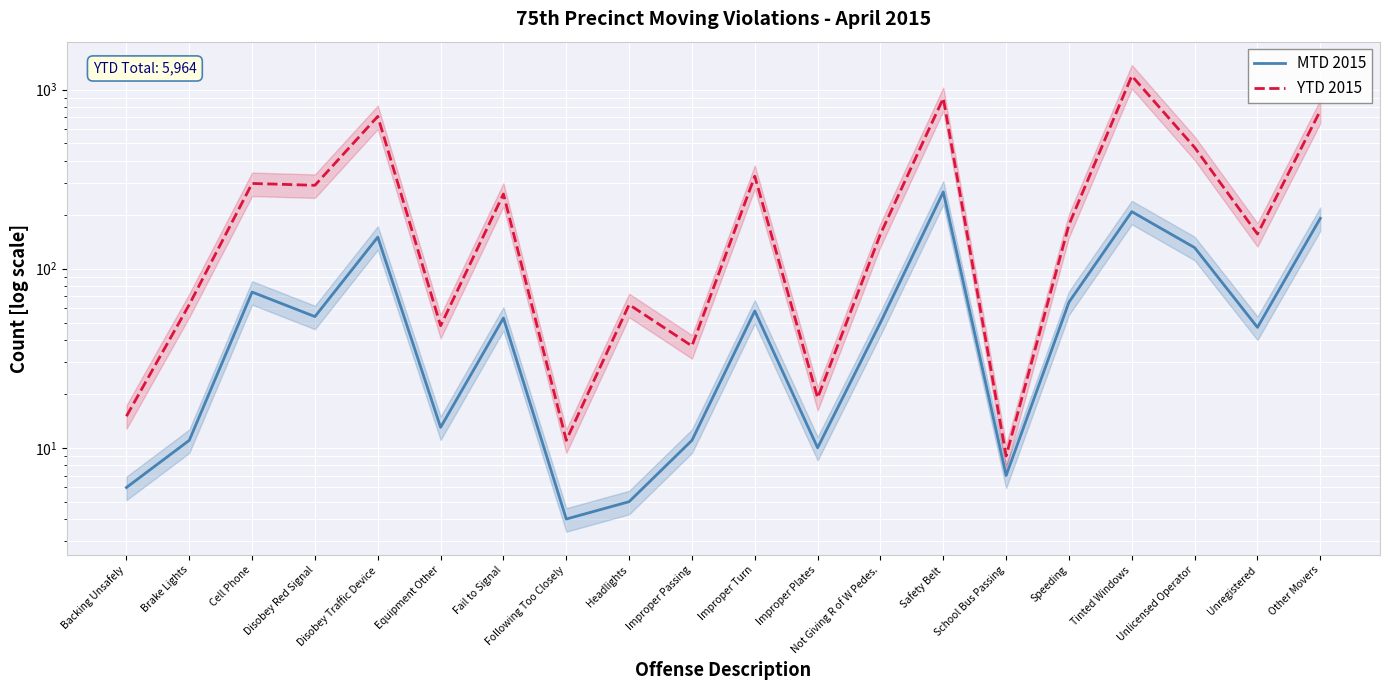

What is the approximate value of MTD 2015 at Improper Plates, to the nearest 5?

10